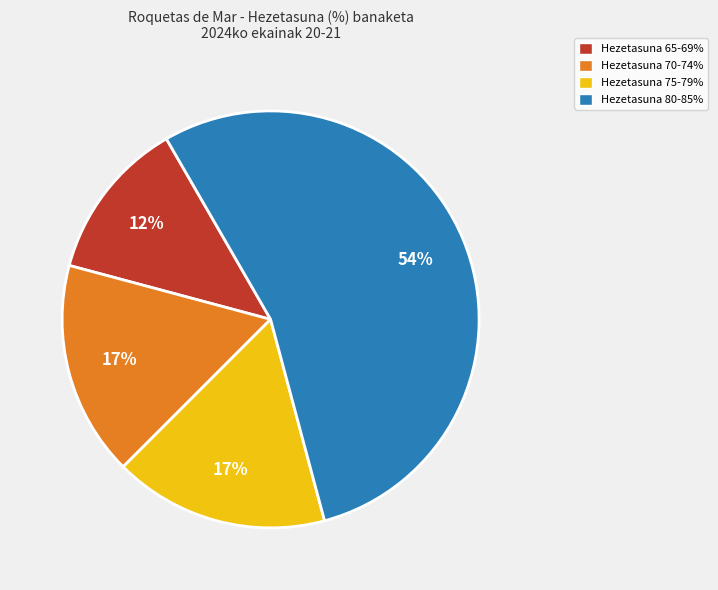

How many segments does this pie chart have?

4